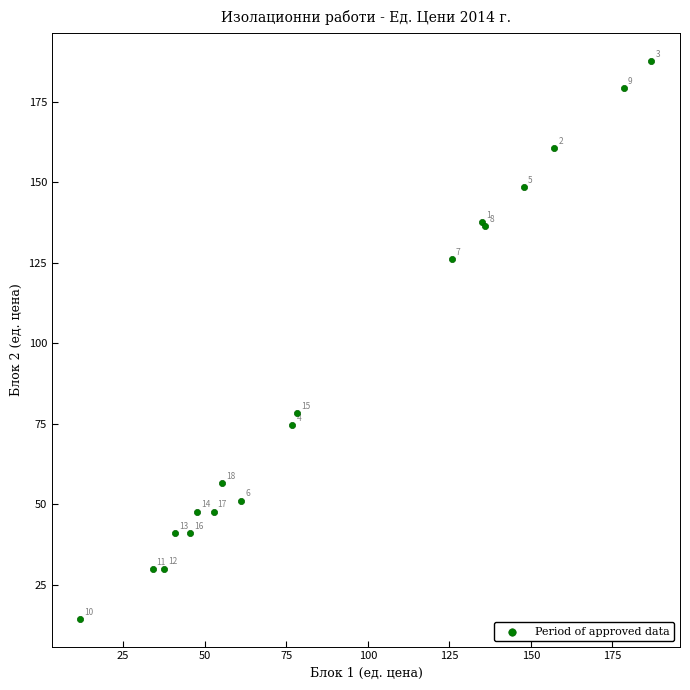

What Y value in the scatter plot is closest to 101?

78.5